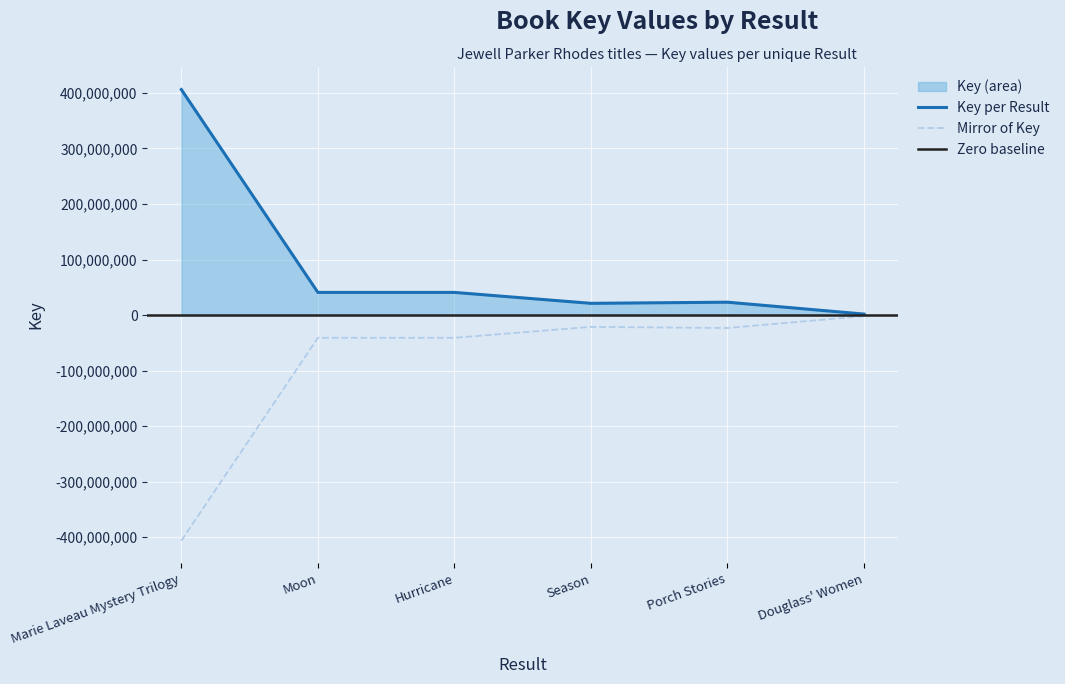

What is the difference between the second highest and second lowest values?

19666874